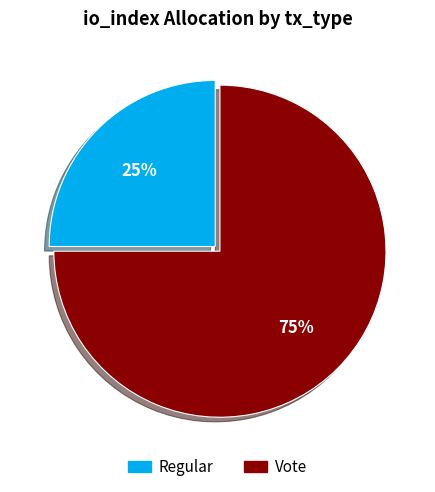

Is it true that Regular is 1% of the pie?

False